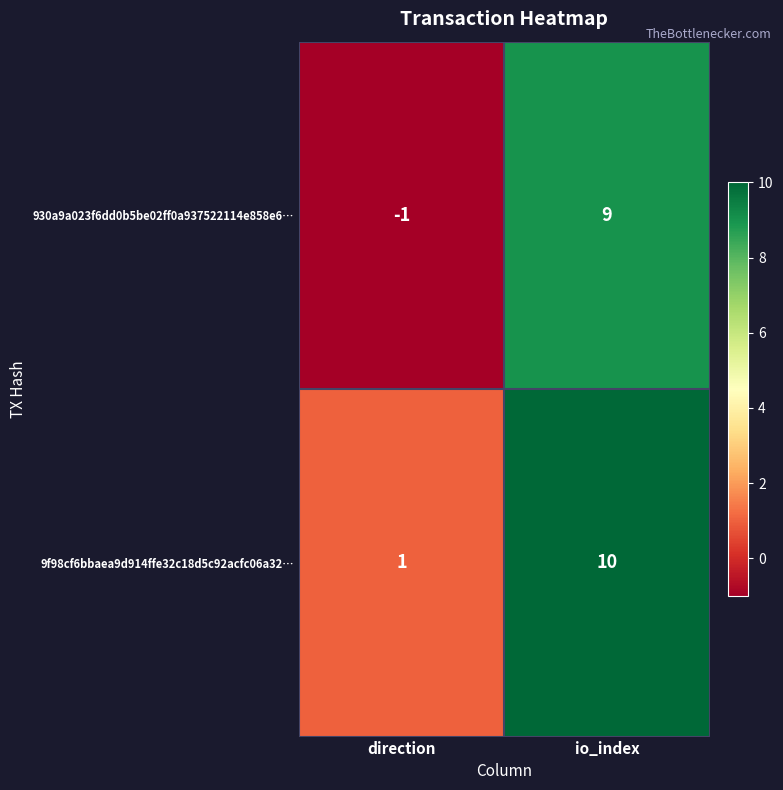

How many distinct data groups are displayed?

2